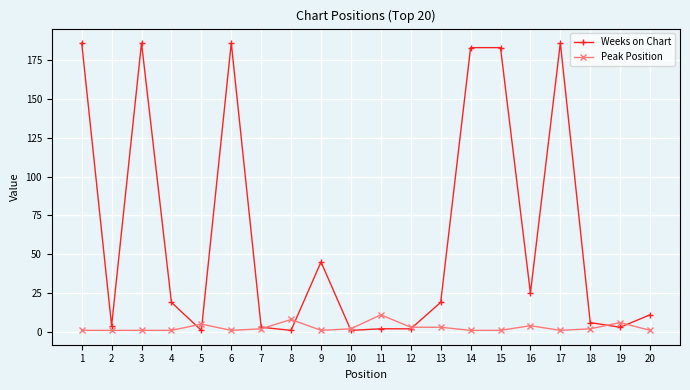

Where is the first local minimum for Weeks on Chart?

2